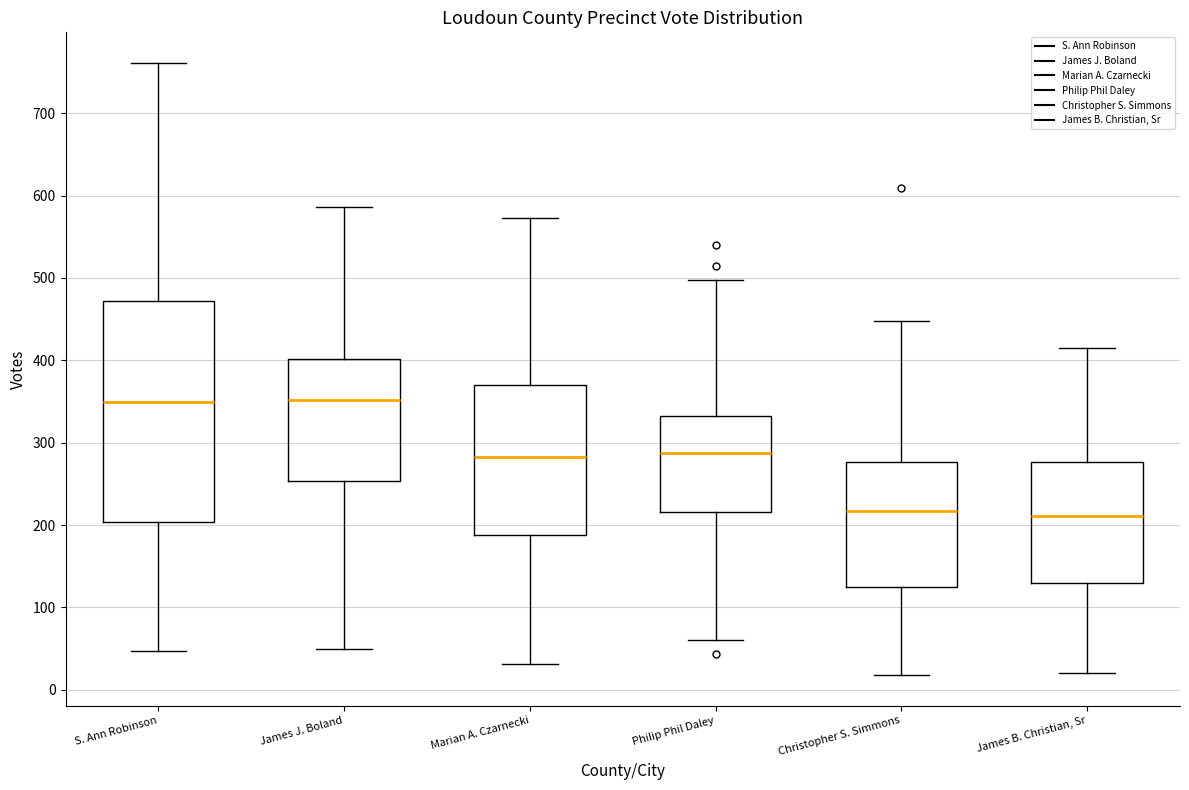

Reading left to right, read every box against the y-axis: the position of its median line, the range the box covers, and the ends of its whiskers. The values are not printed on the chart, so give them approximately, as read against the axis.

S. Ann Robinson: median 350, box 200 to 470, whiskers 50 to 760
James J. Boland: median 350, box 250 to 400, whiskers 50 to 590
Marian A. Czarnecki: median 280, box 190 to 370, whiskers 30 to 570
Philip Phil Daley: median 290, box 220 to 330, whiskers 60 to 500
Christopher S. Simmons: median 220, box 120 to 280, whiskers 20 to 450
James B. Christian, Sr: median 210, box 130 to 280, whiskers 20 to 420